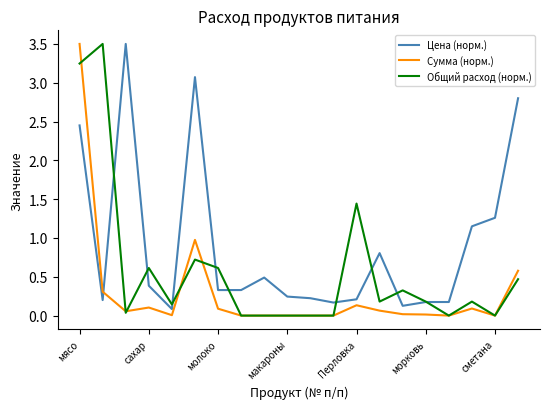

Which series has the largest total across all categories?

Цена (норм.)